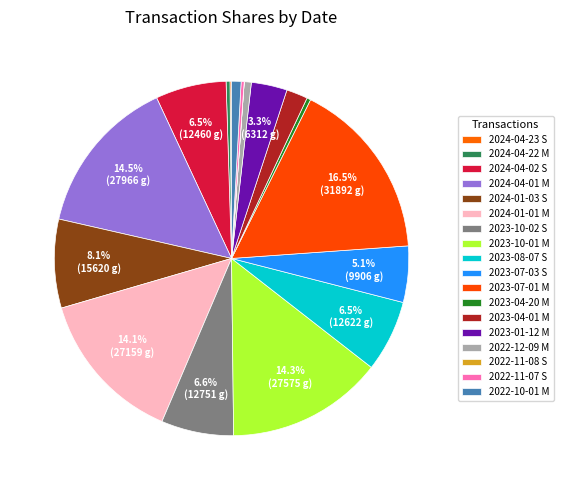

Is there a majority slice in this chart?

No